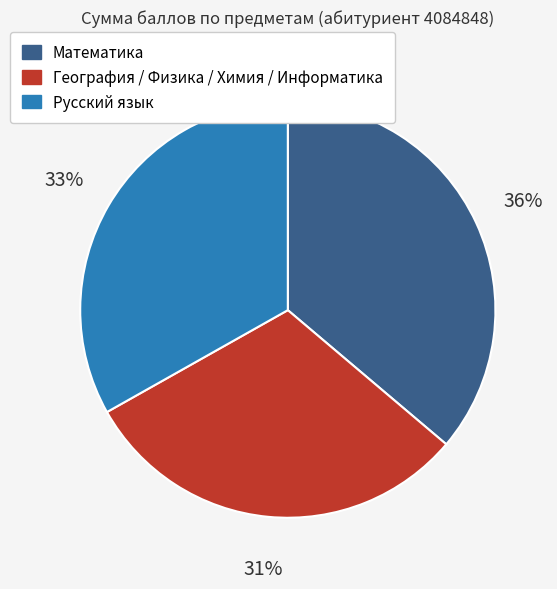

How many slices are in this pie chart?

3